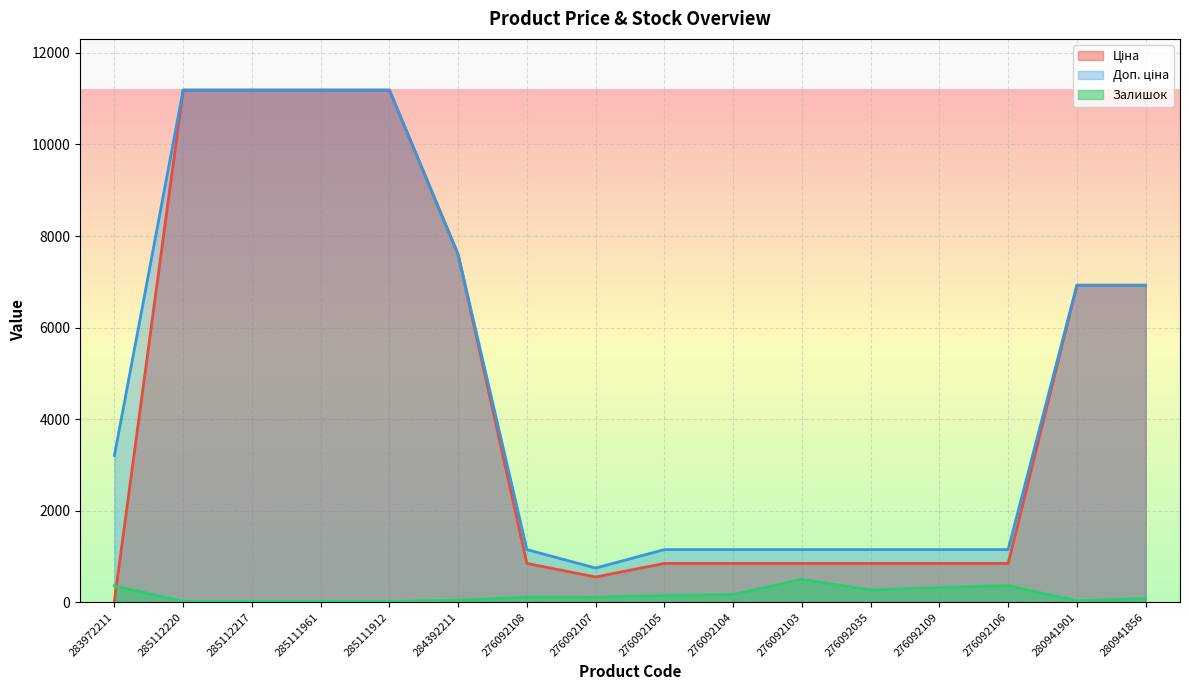

Which series has the widest spread of values?

Ціна